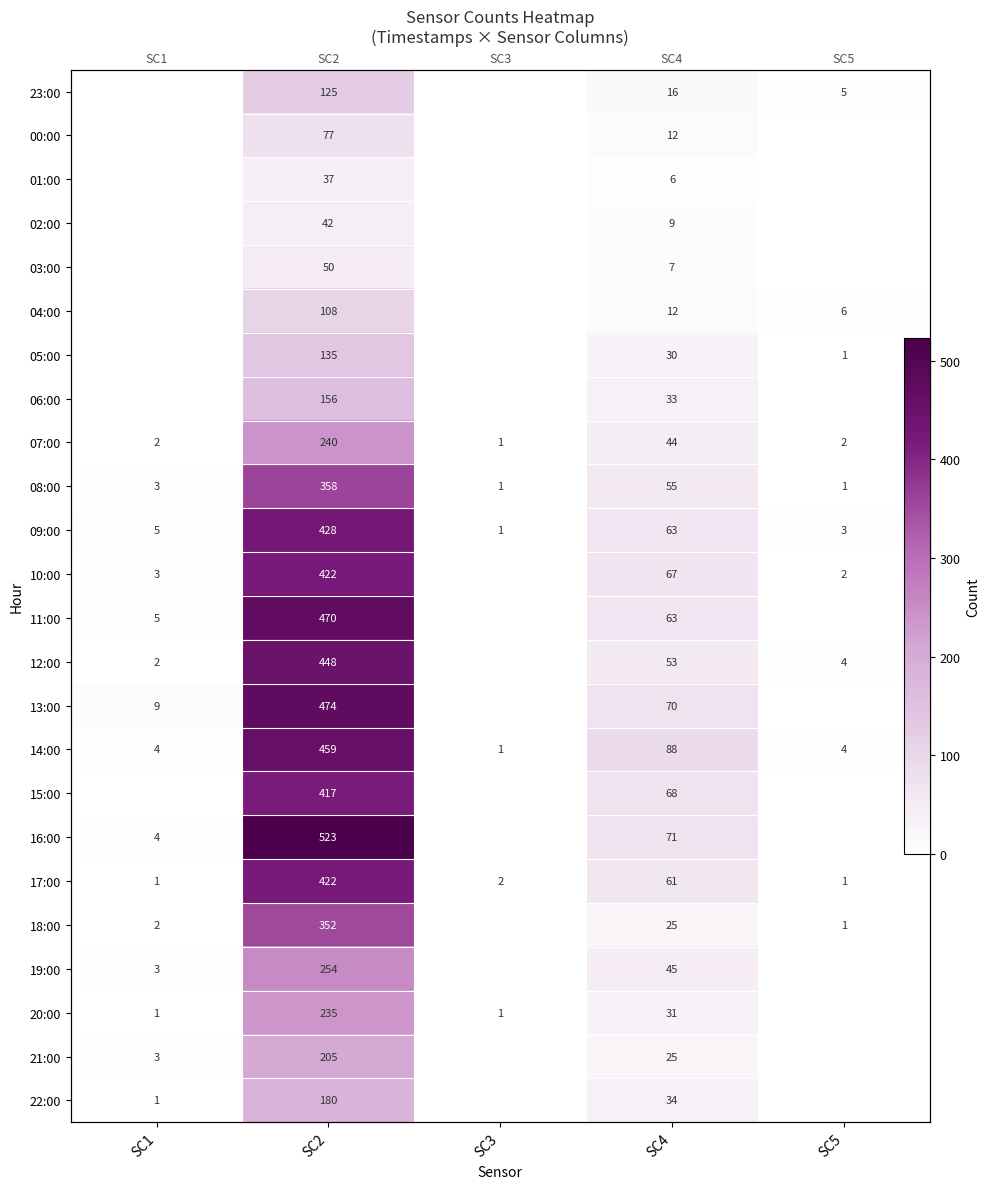

What is the greatest value displayed?

523